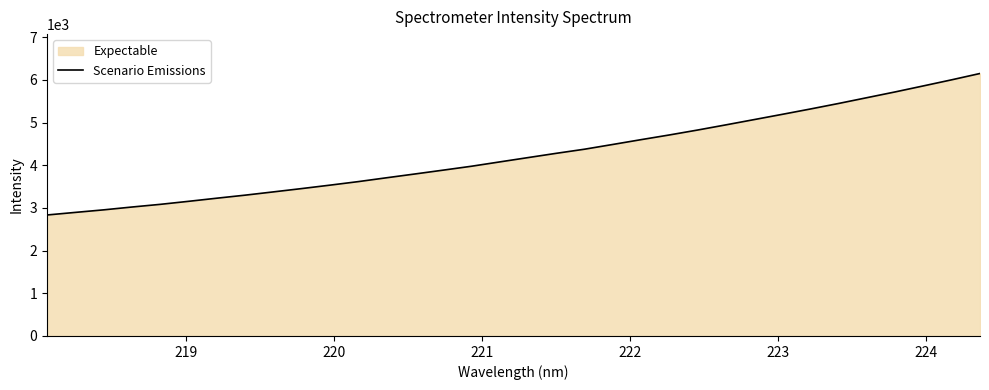

What is the minimum value shown in the chart?

2834.1